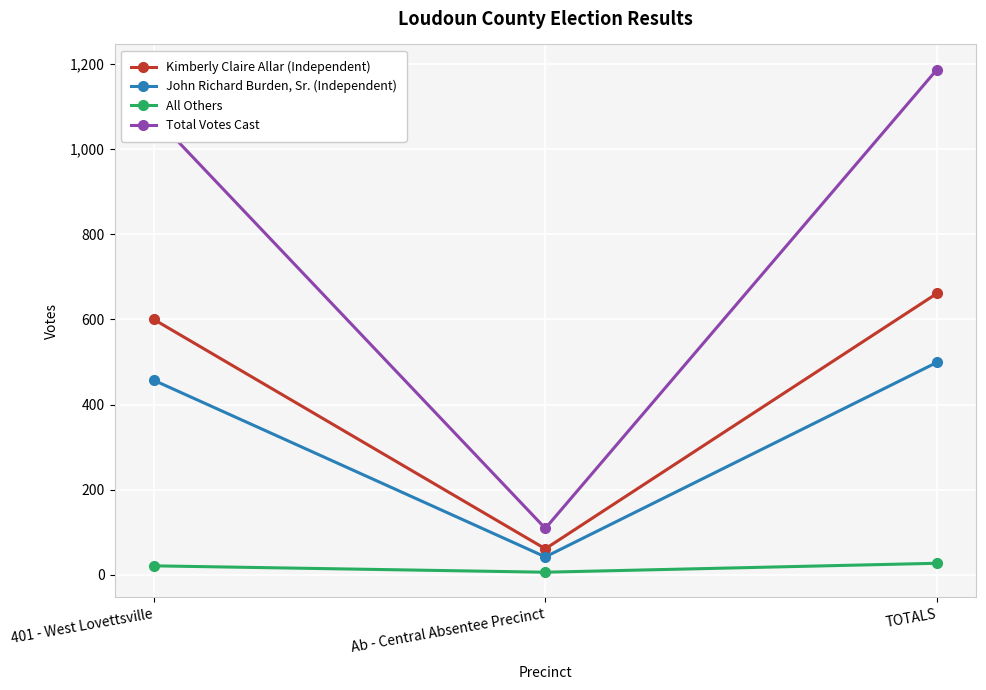

What is the minimum value for John Richard Burden, Sr. (Independent)?

42